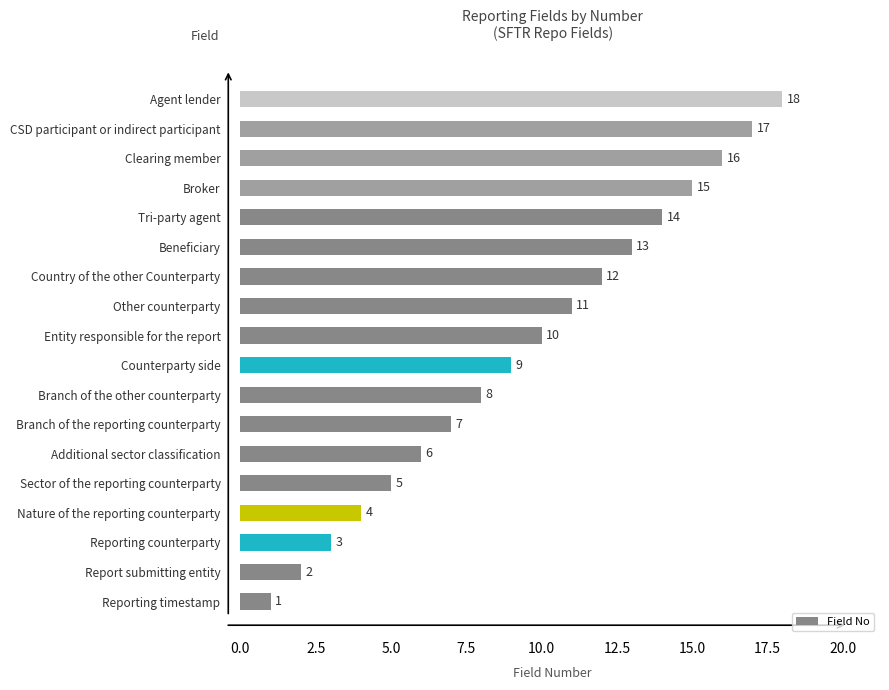

What is the sum of all values?

171